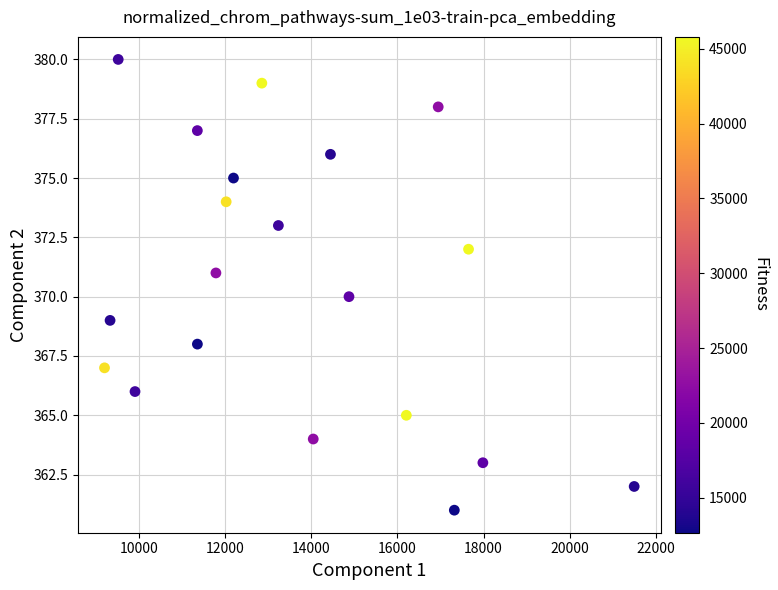

What is the range of Y values (max minus min)?

19